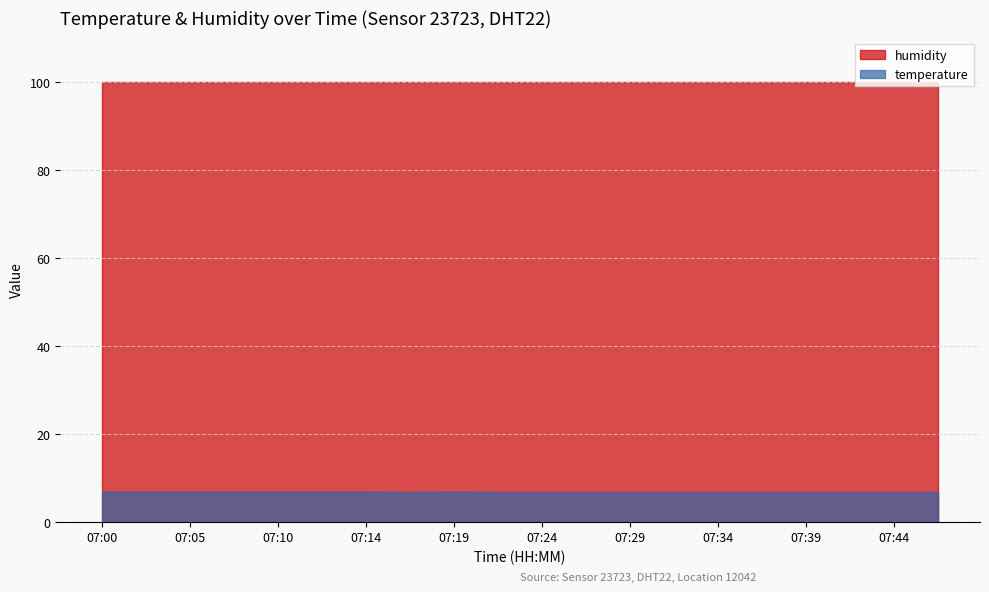

True or false: humidity and temperature intersect in this chart.

False